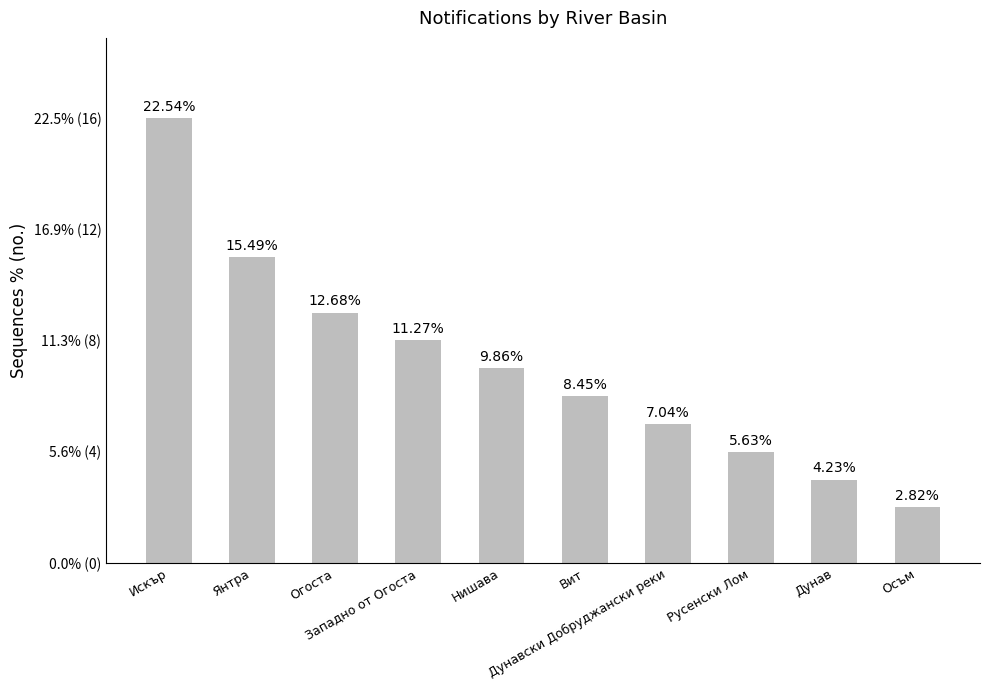

Are the bars horizontal?

No